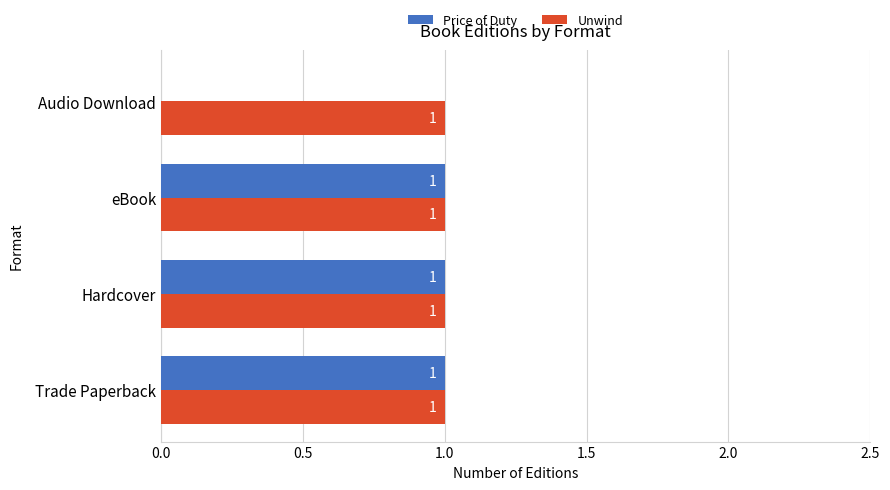

Is it true that Price of Duty equals 1 at Trade Paperback?

True